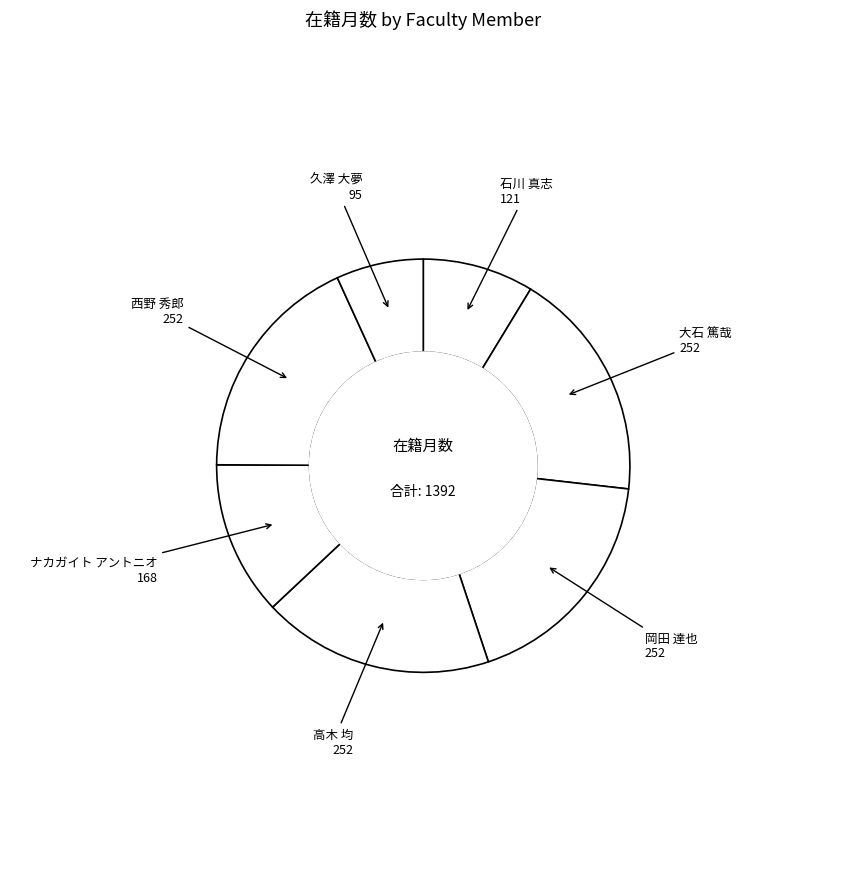

How many segments does this pie chart have?

7